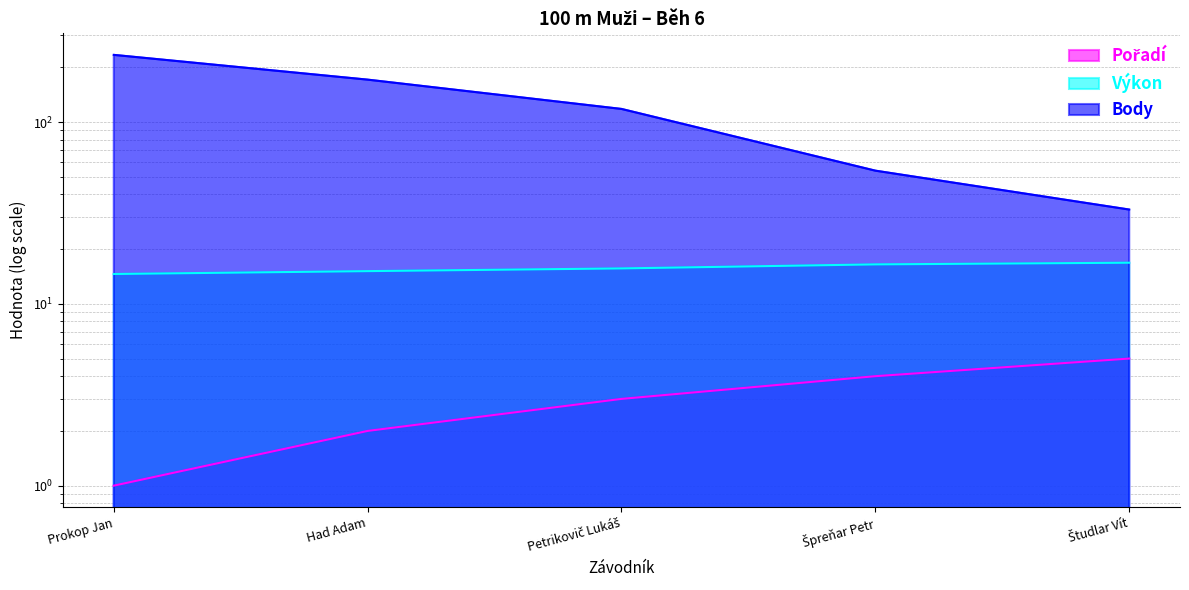

Between Študlar Vít and Špreňar Petr, which is larger?

Študlar Vít